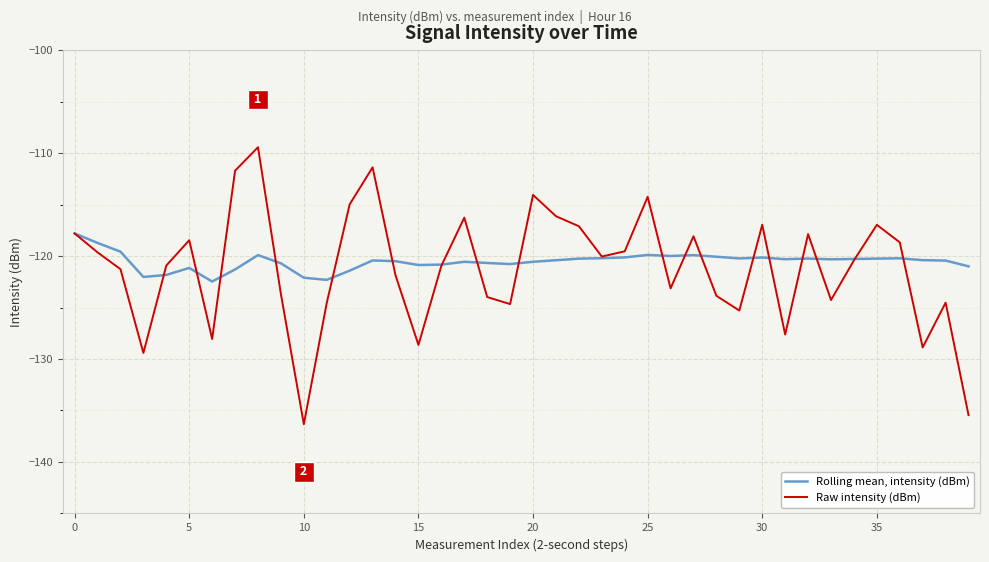

Rank the series by their average value, from highest to lowest.

Rolling mean, intensity (dBm), Raw intensity (dBm)